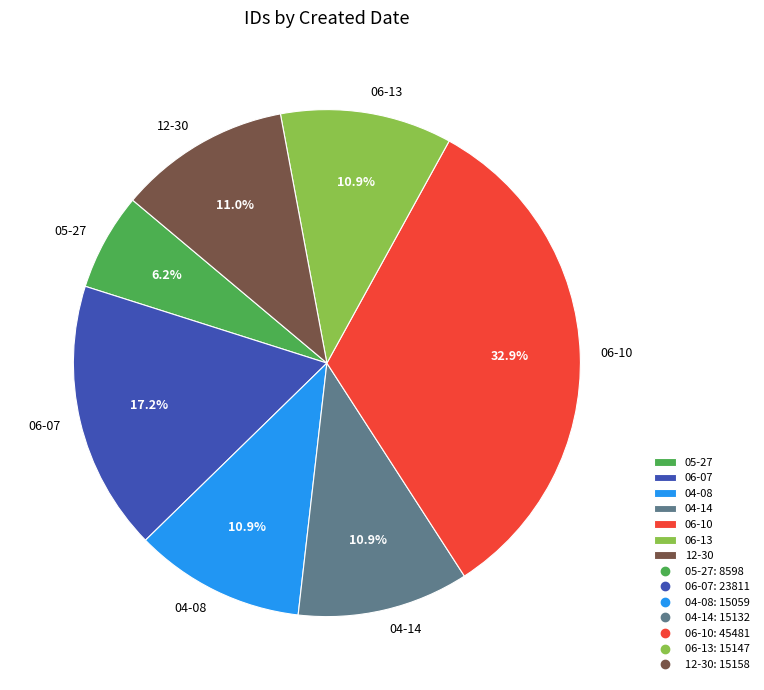

How much of the chart is everything except 12-30?

89.0%